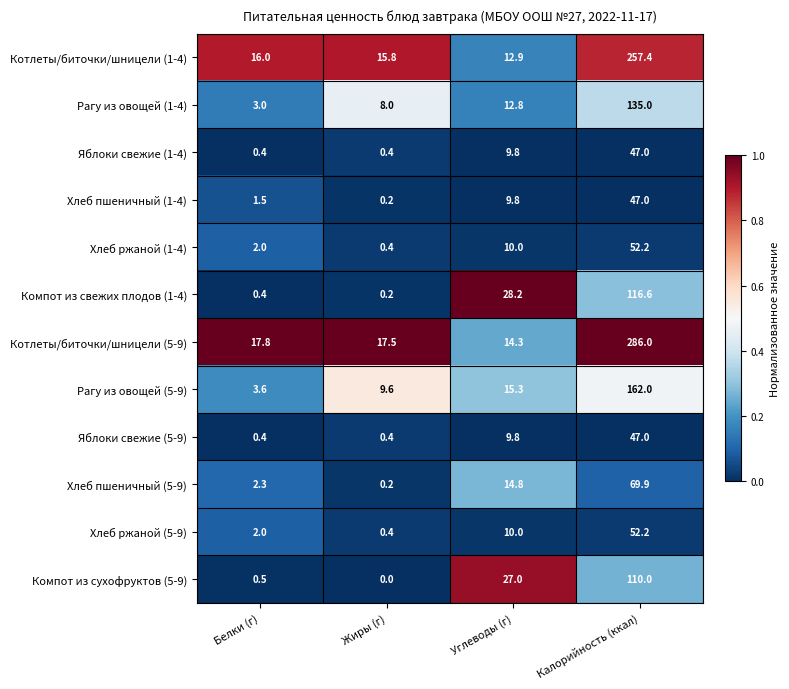

Which series has the widest spread of values?

Котлеты/биточки/шницели (5-9)